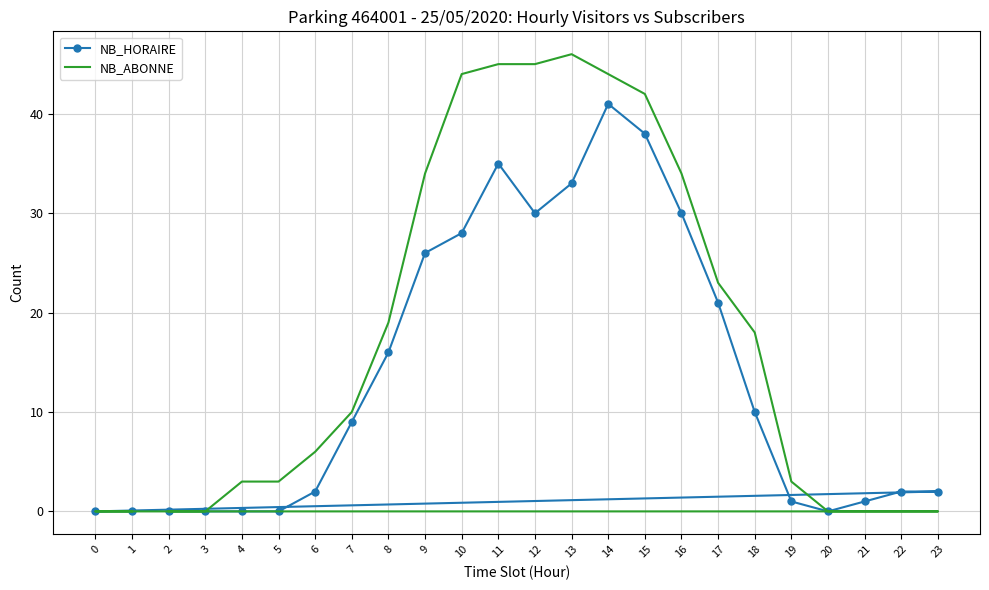

At which label does NB_HORAIRE first exceed 9?

8